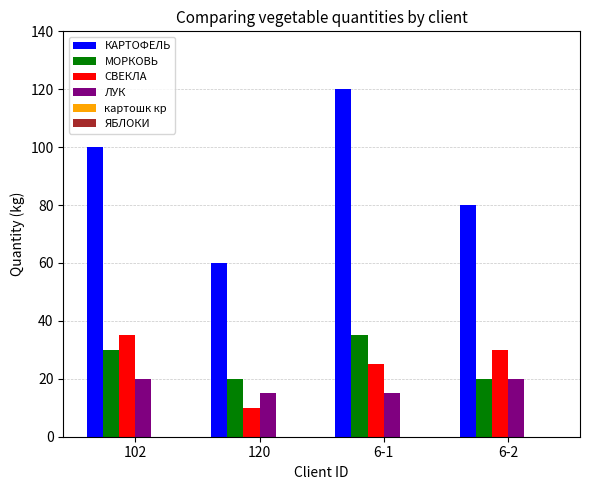

How many bars are there in each group?

4